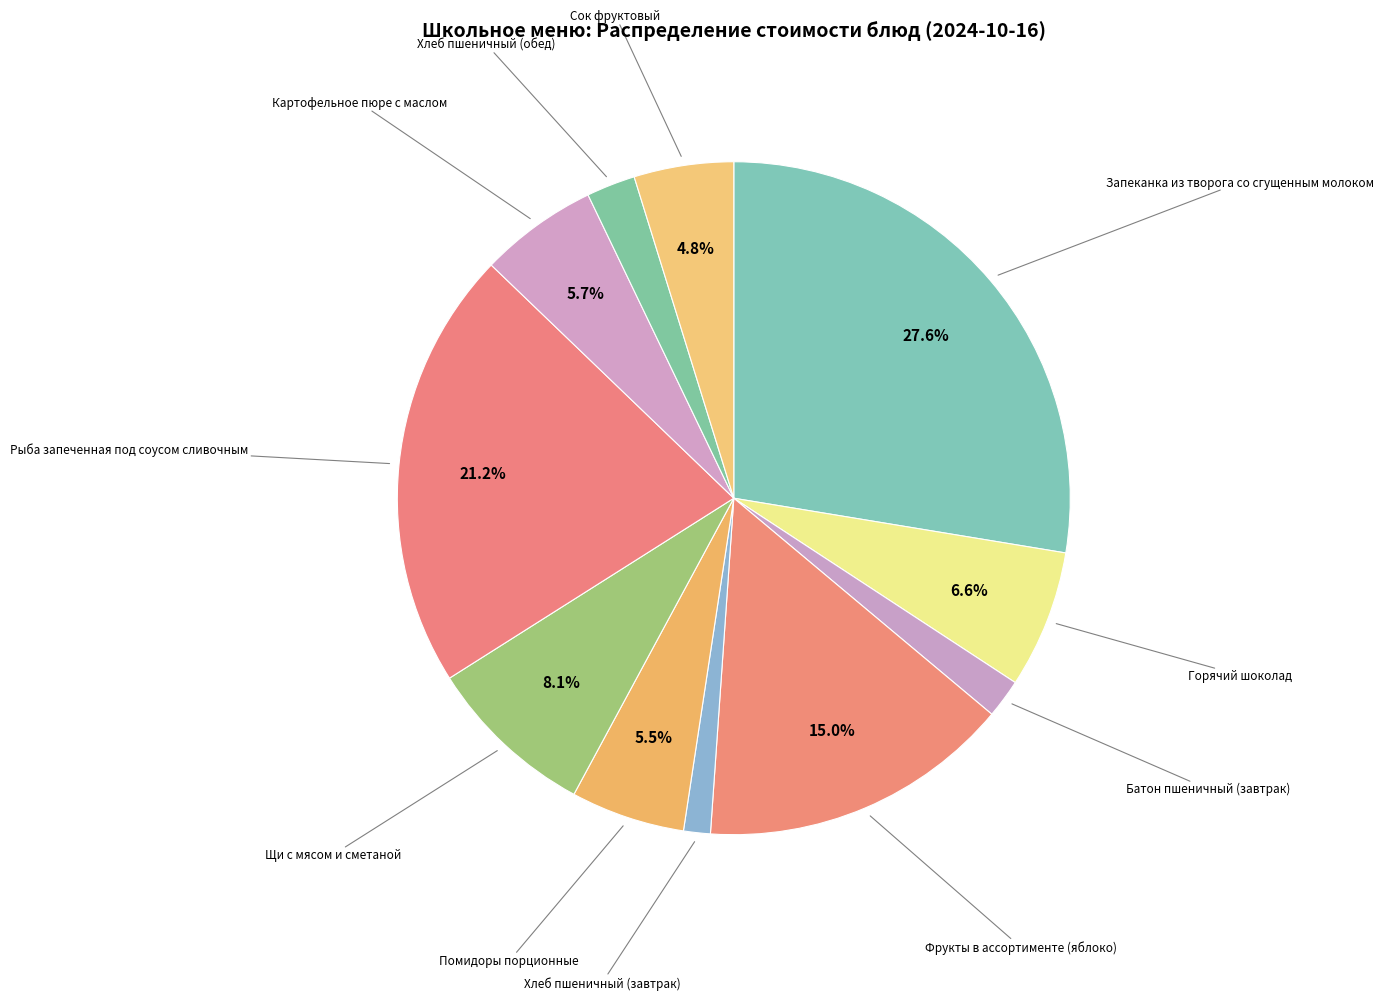

Count the number of slices in the pie.

11